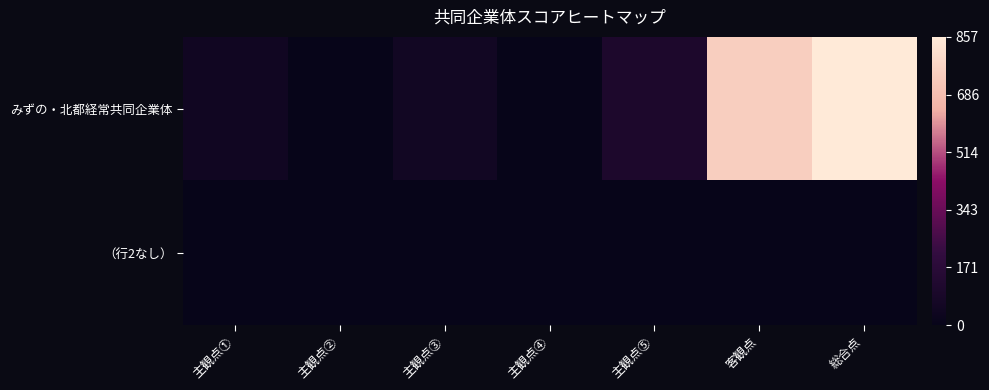

At 主観点②, list the series in order from smallest to largest.

みずの・北都経常共同企業体, （行2なし）